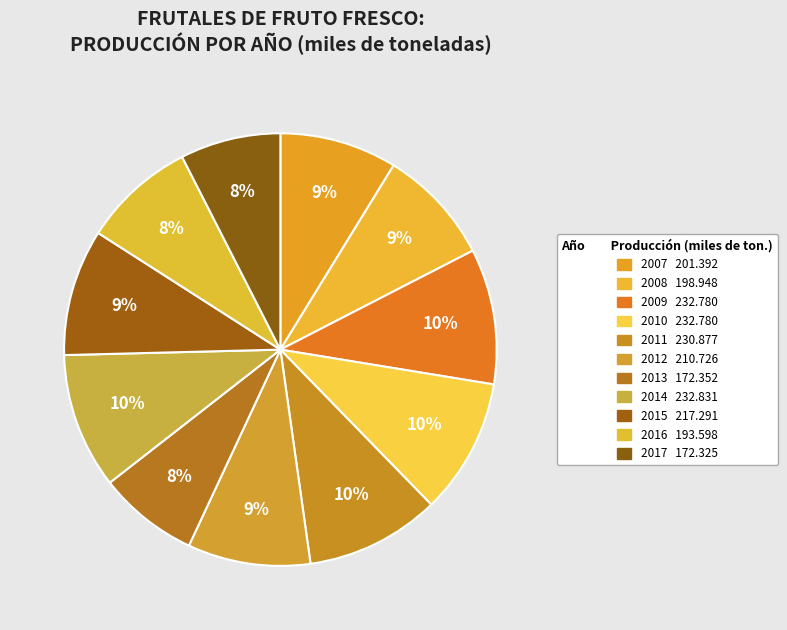

To the nearest percent, what is the difference between the largest and smallest slice percentages?

3%